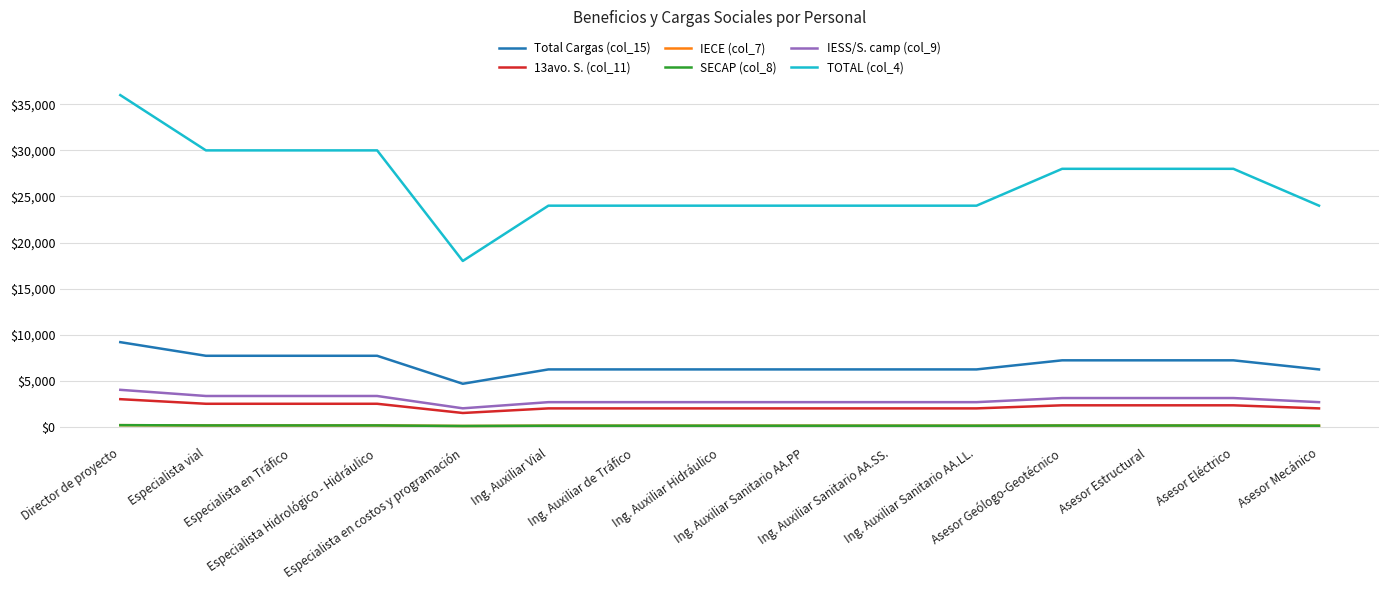

List the series in order of their peak value, lowest first.

IECE (col_7), SECAP (col_8), 13avo. S. (col_11), IESS/S. camp (col_9), Total Cargas (col_15), TOTAL (col_4)